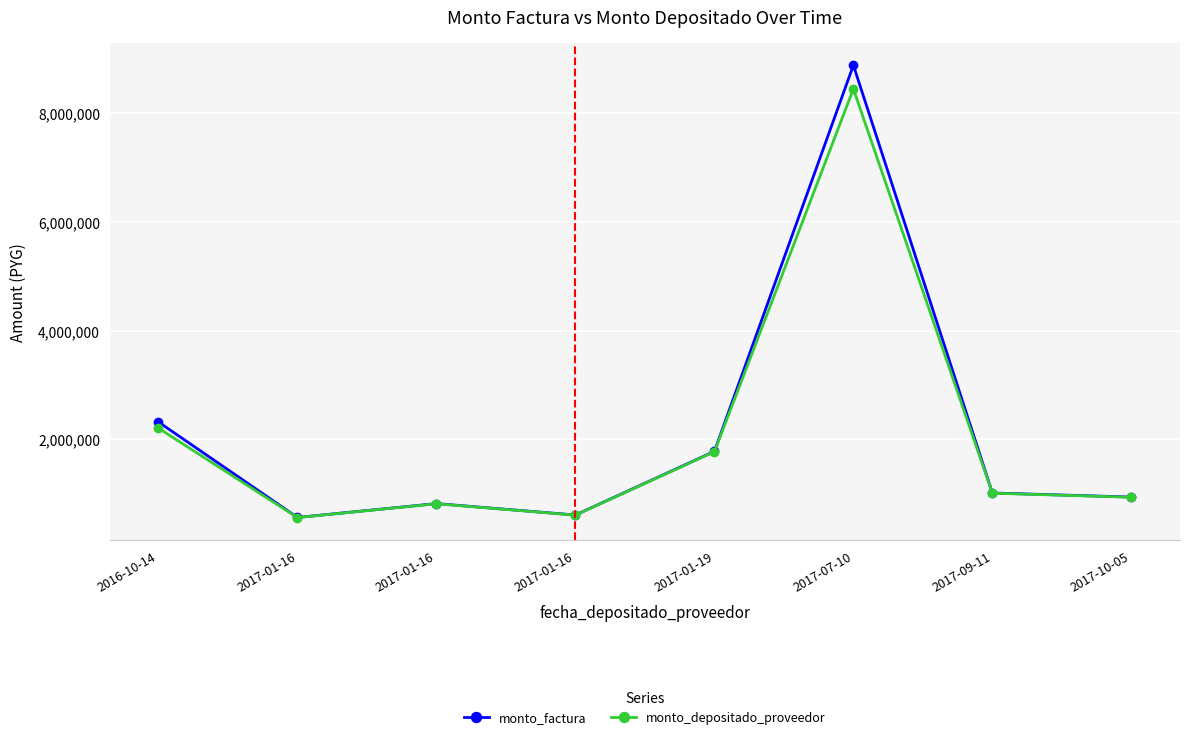

Is this an area chart (filled region under the line)?

No